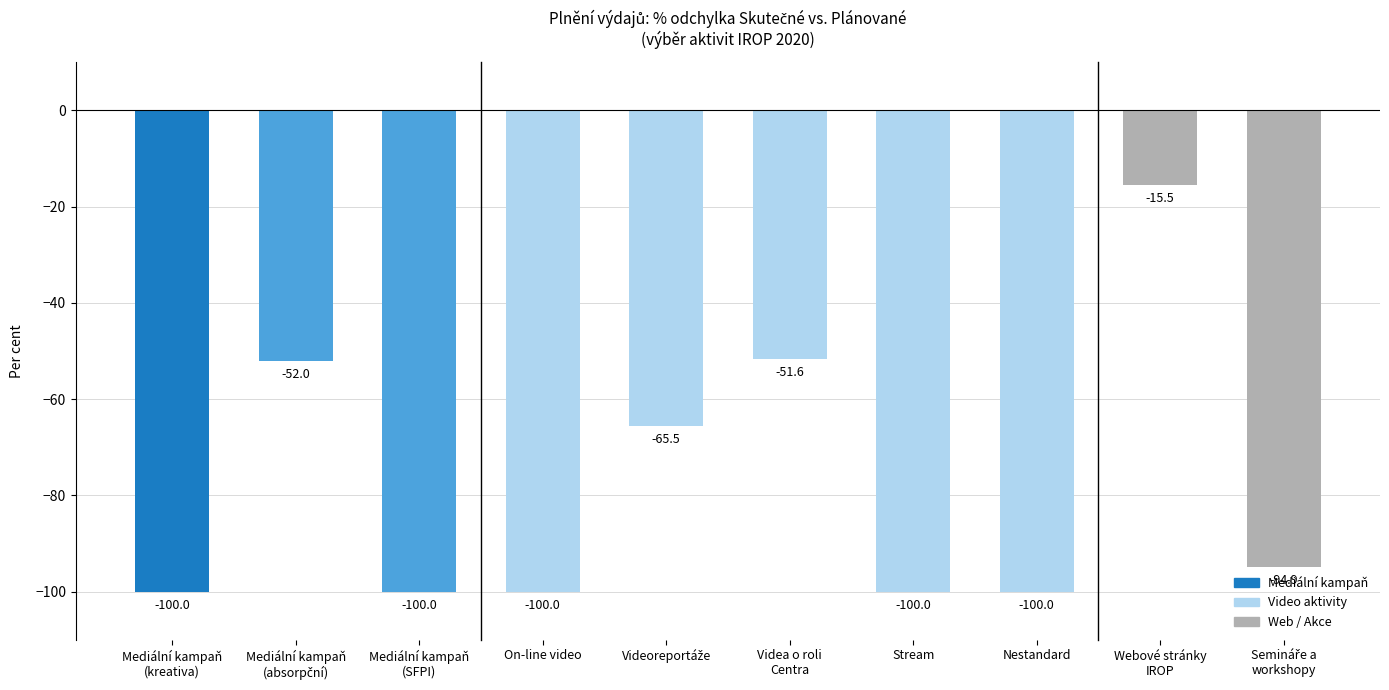

The value at On-line video is -100.0. True or false?

True